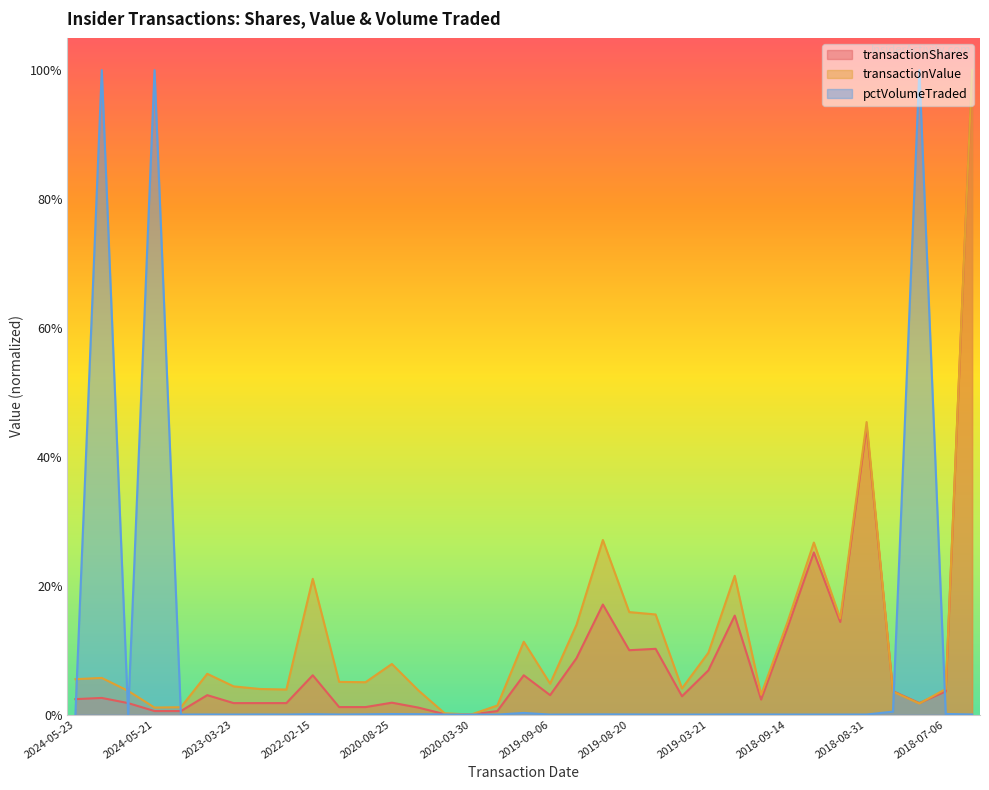

What is the label of the 1st point from the left?

2024-05-23